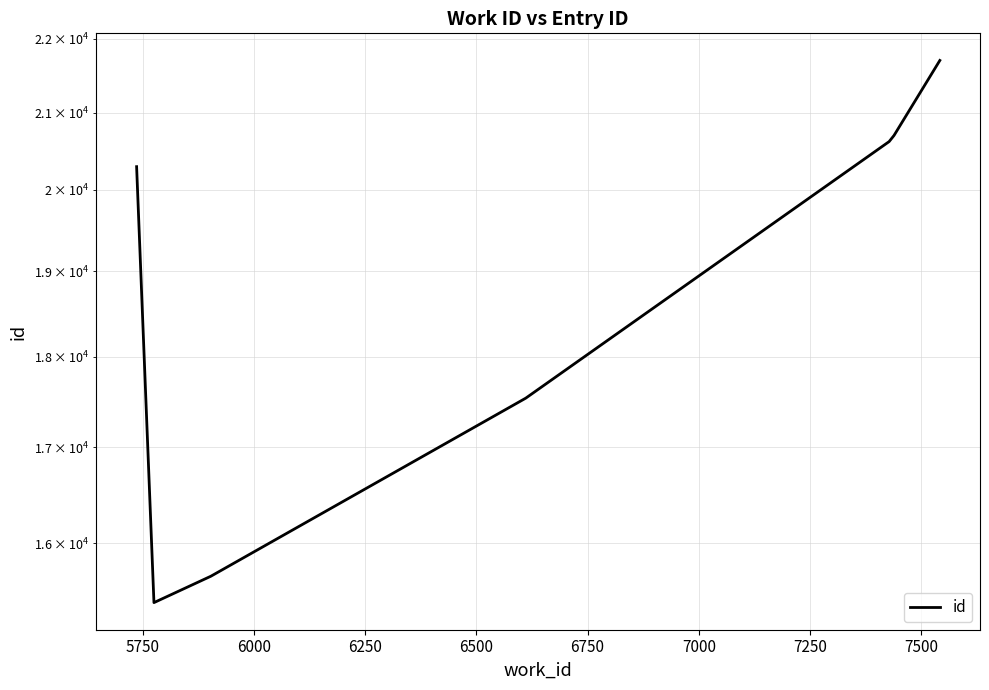

Reading left to right, list all the values displayed in this chart.

20295	15411	15670	17535	20619	20699	21703